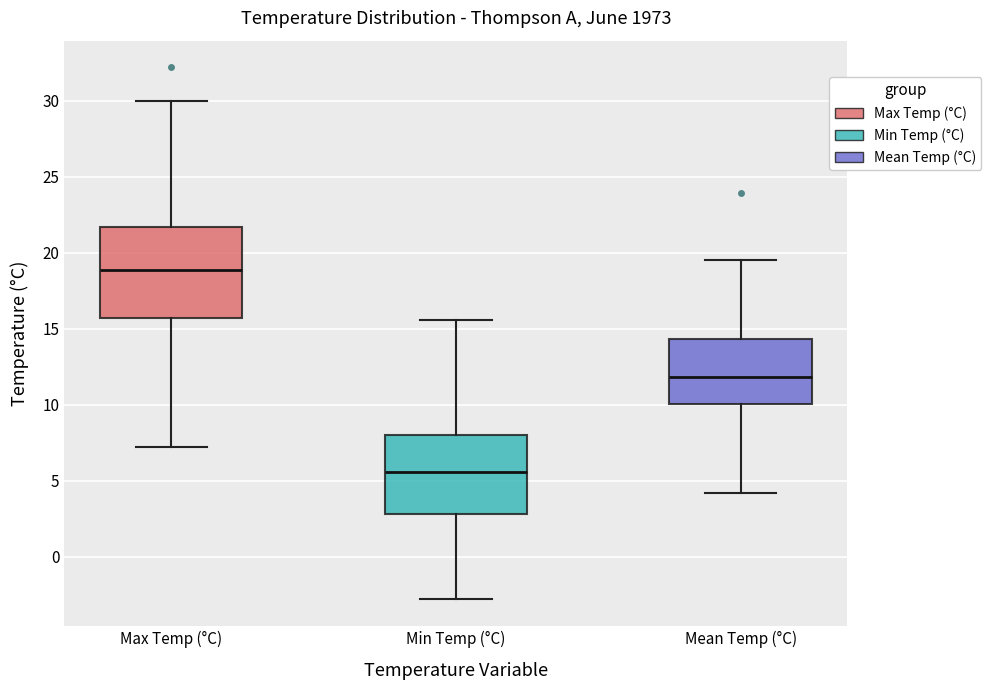

Reading left to right, read every box against the y-axis: the position of its median line, the range the box covers, and the ends of its whiskers. The values are not printed on the chart, so give them approximately, as read against the axis.

Max Temp (°C): median 19.0, box 15.5 to 21.5, whiskers 7.0 to 30.0
Min Temp (°C): median 5.5, box 3.0 to 8.0, whiskers -3.0 to 15.5
Mean Temp (°C): median 12.0, box 10.0 to 14.5, whiskers 4.0 to 19.5